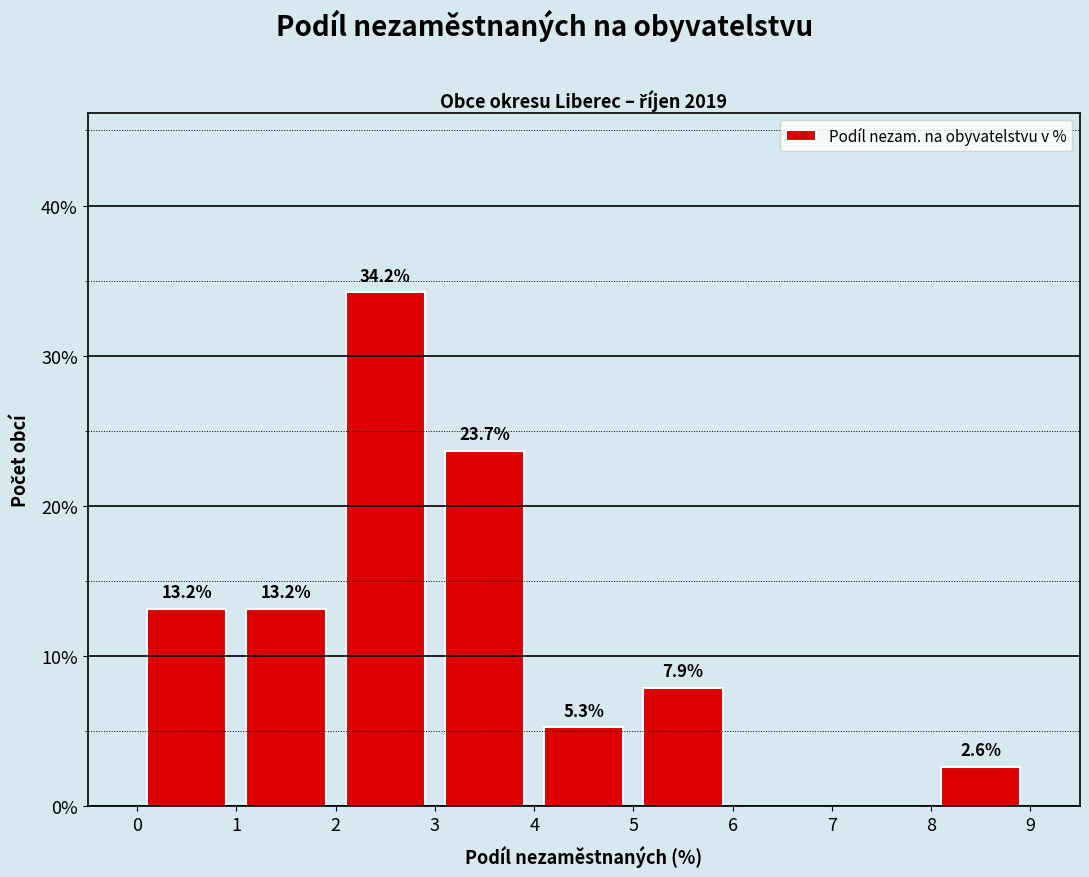

Which range on the x-axis has the tallest bar?

2 to 3